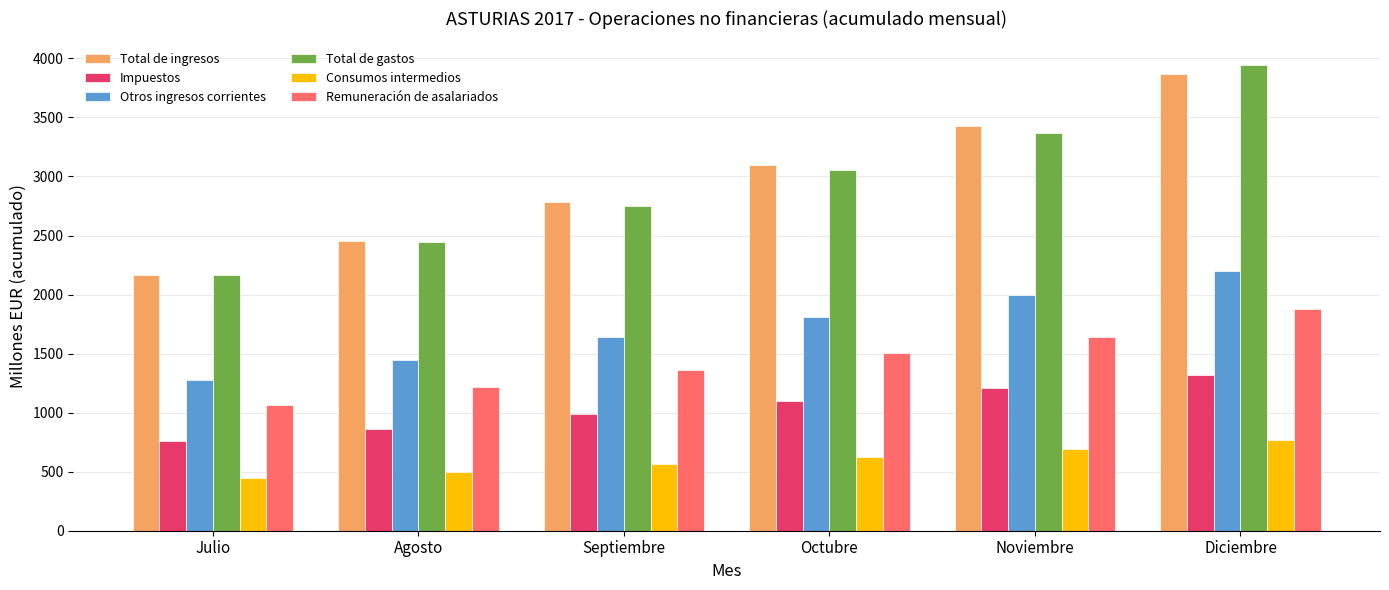

How many bars are there in total?

36